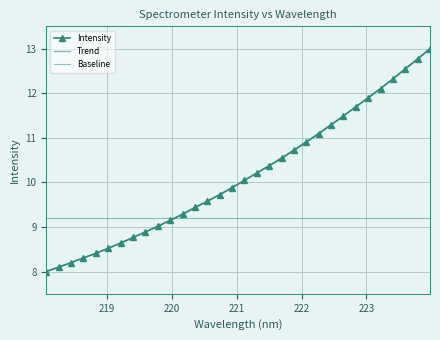

How many lines are shown in the chart?

3